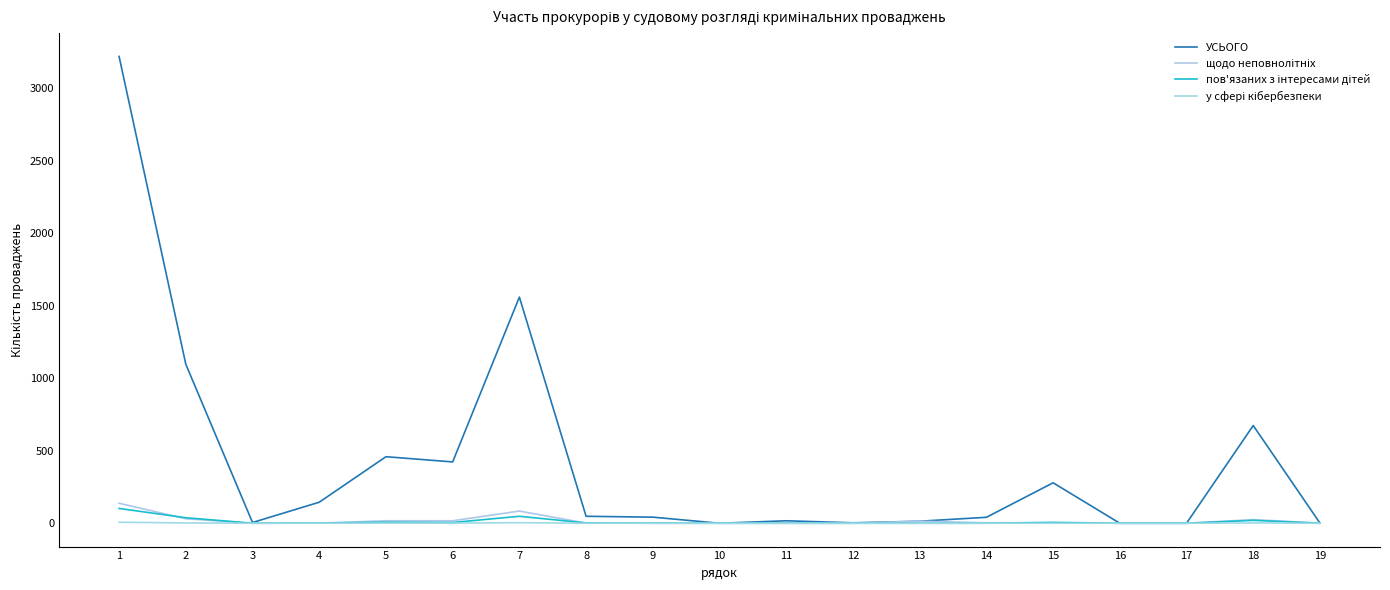

Is it true that у сфері кібербезпеки equals 5 at 14?

False